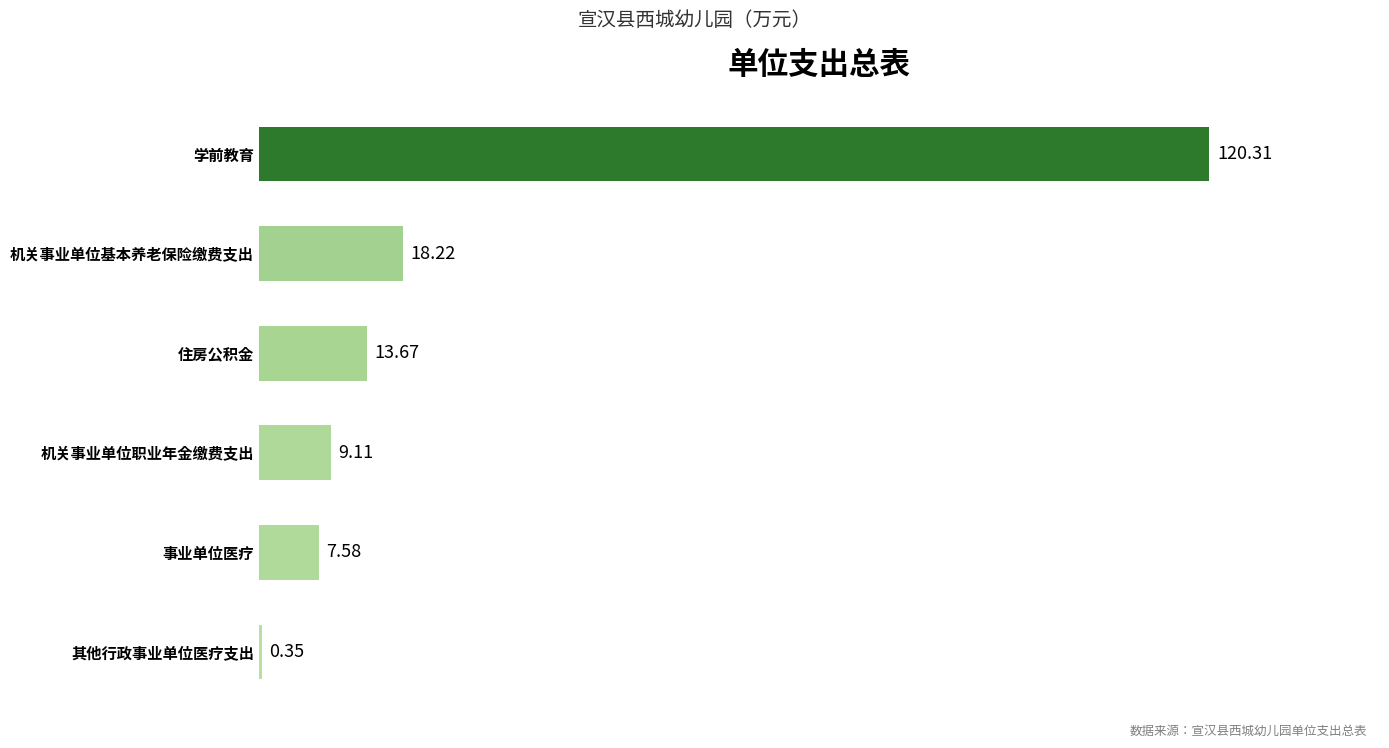

What is the change in value from 住房公积金 to 学前教育?

+106.6